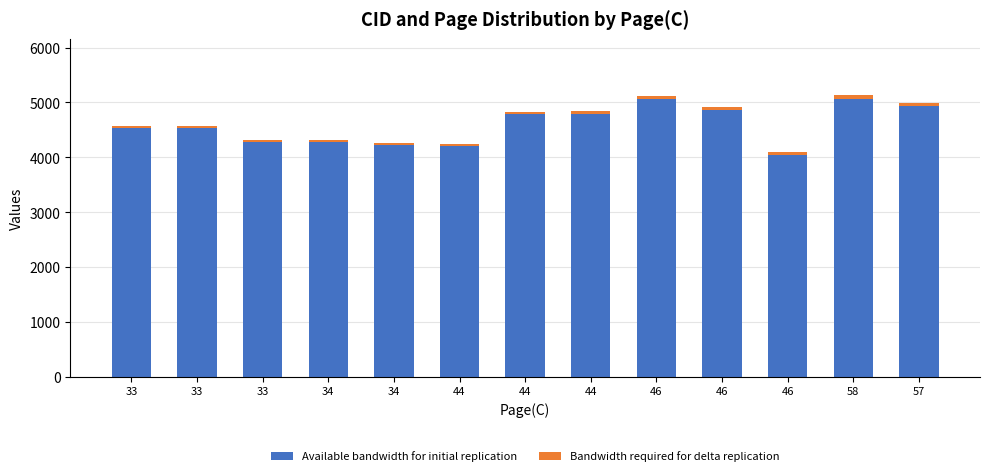

At which label is Available bandwidth for initial replication closest to 4559?

33